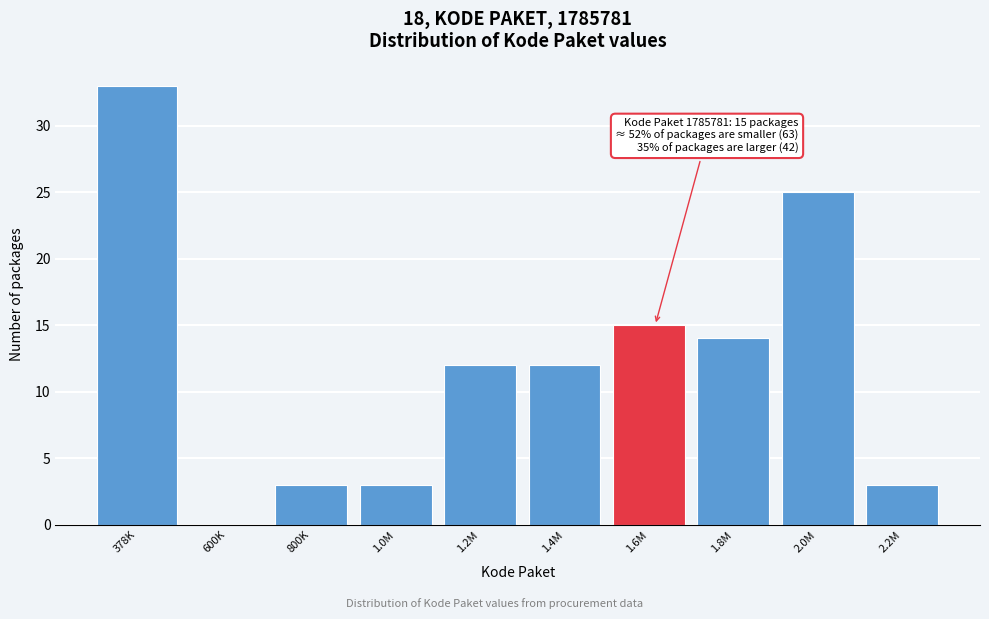

Reading right to left, extract all data points from this chart.

2.2M=3	2.0M=25	1.8M=14	1.6M=15	1.4M=12	1.2M=12	1.0M=3	800K=3	600K=0	378K=33